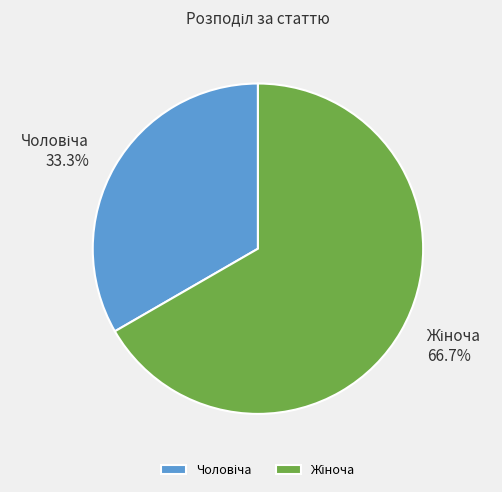

Rank the categories by value from lowest to highest.

Чоловіча, Жіноча